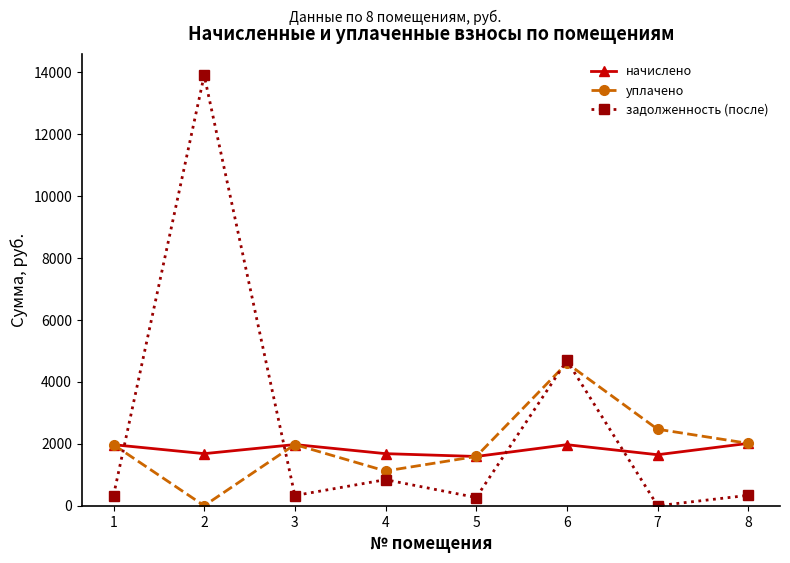

True or false: начислено and задолженность (после) cross at least once.

True